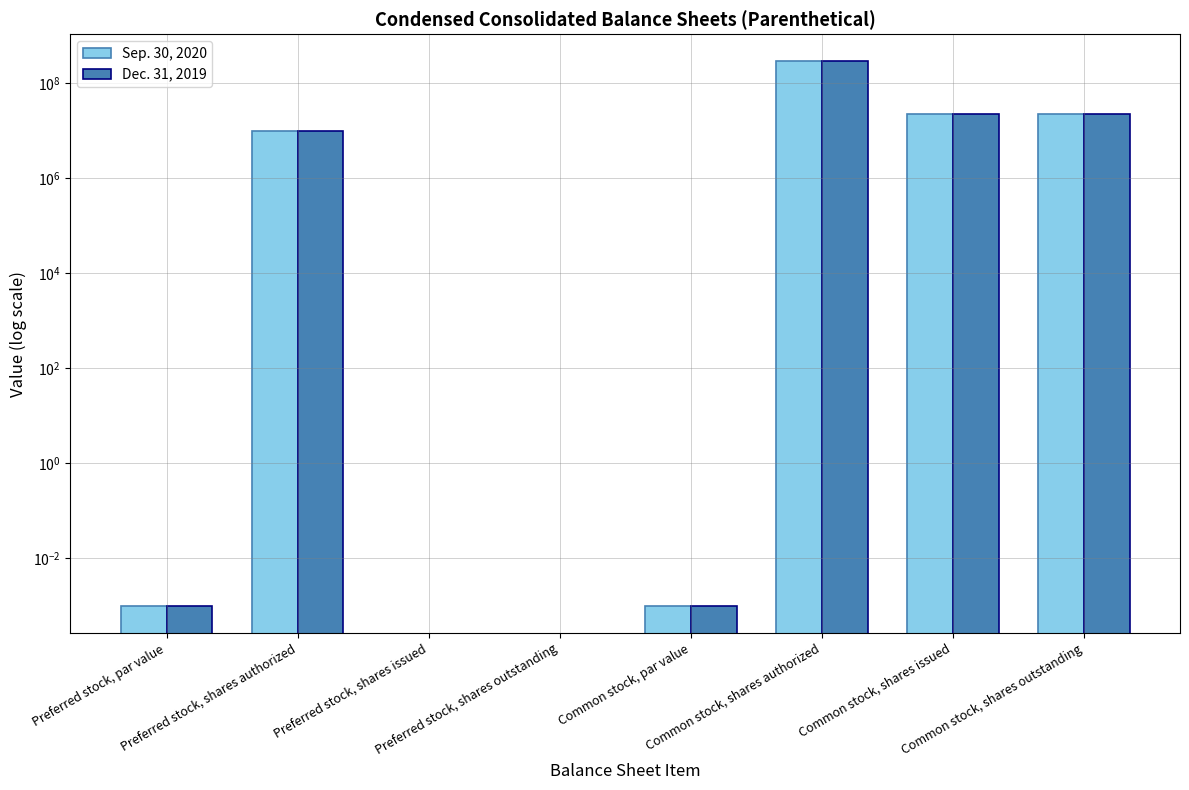

How many bars are there in each group?

2